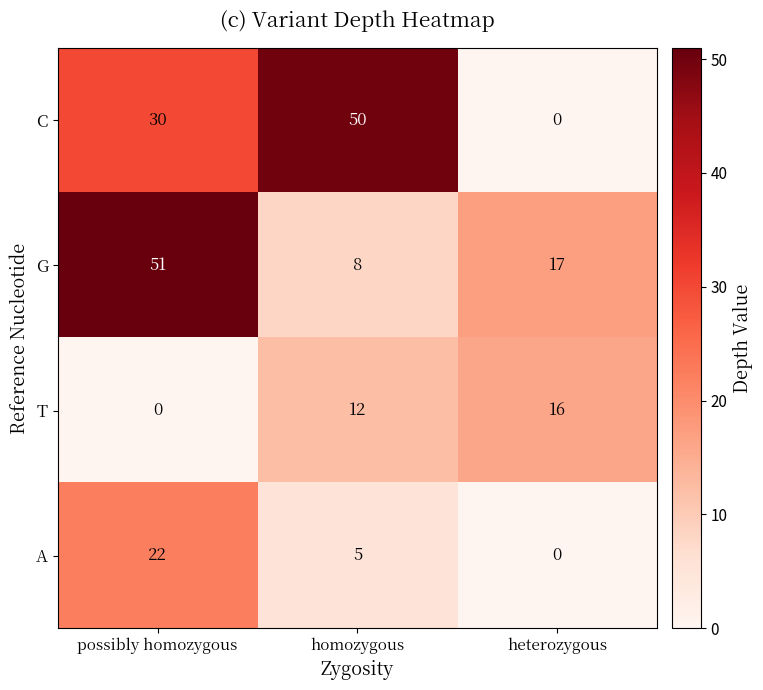

At which category does the chart reach its peak across all series?

possibly homozygous